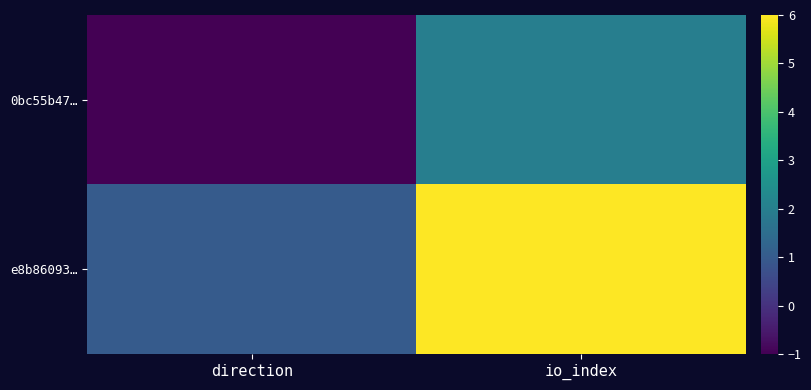

What is the spread (max minus min) of values at direction?

2